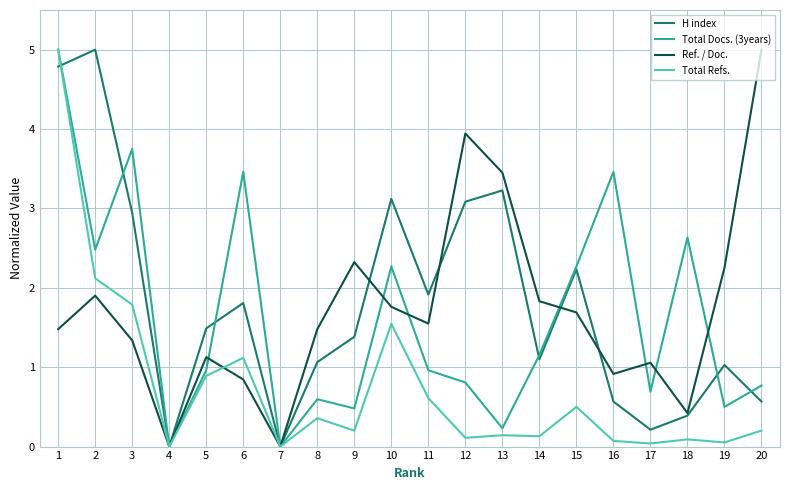

Which series changed the most between 6 and 8?

Total Docs. (3years)